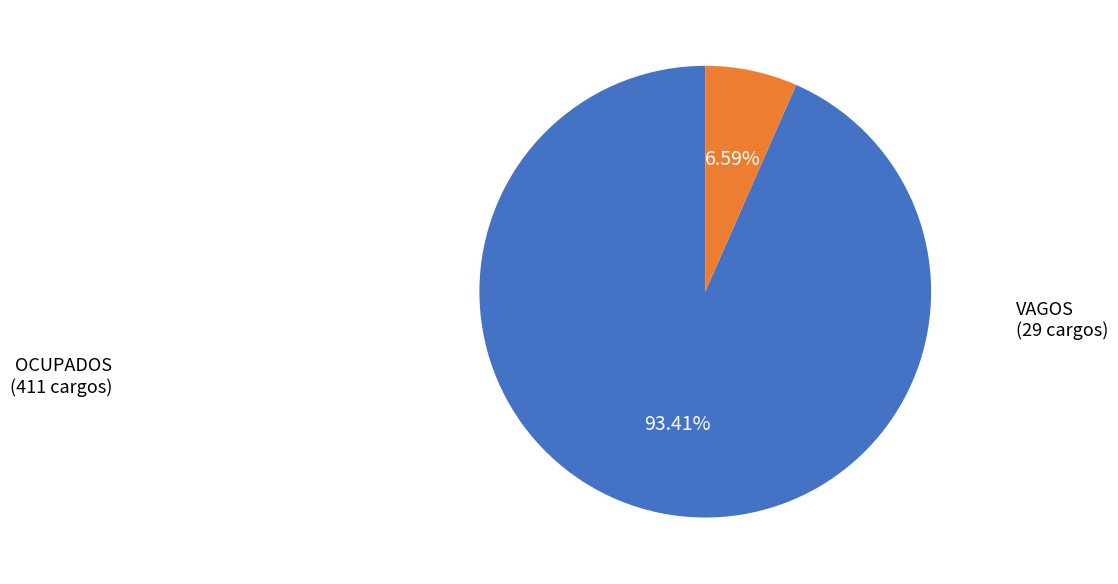

Does any single category account for the majority?

Yes